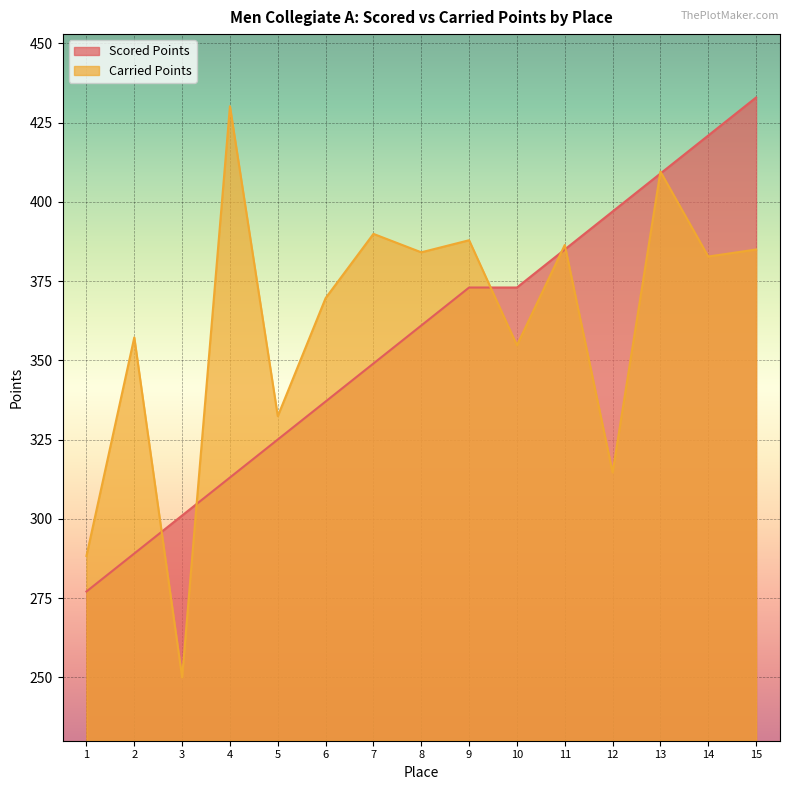

What is the spread (max minus min) of values at 4?

117.1